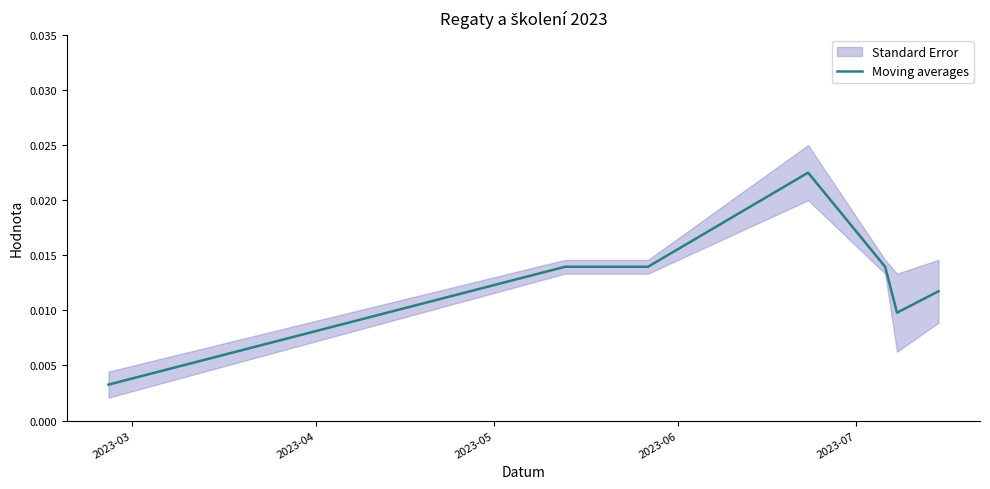

How many interior local valleys (lower than both neighbors) does the data have?

1